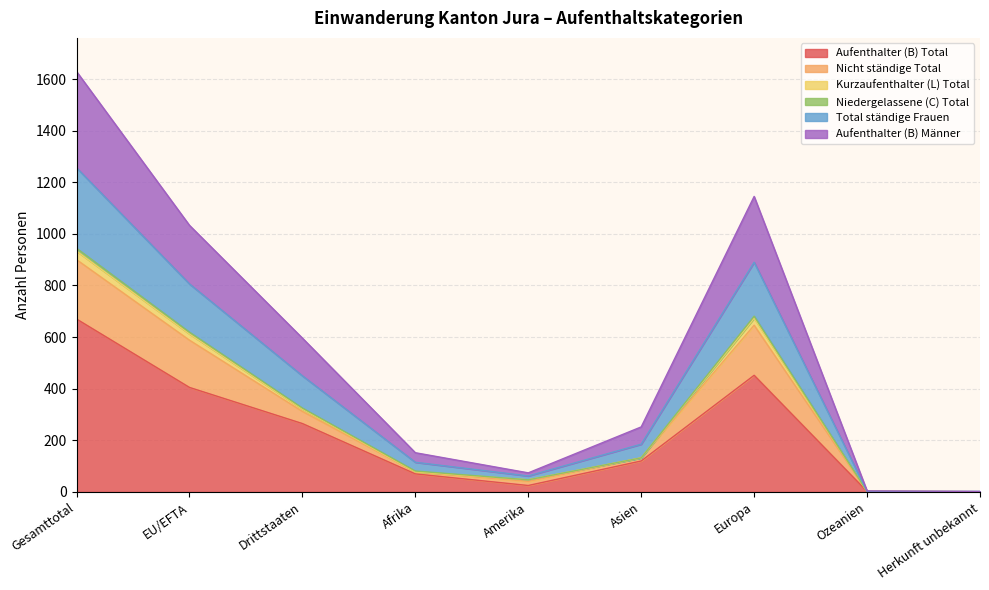

What value does the Aufenthalter (B) Total series have at Gesamttotal?

670